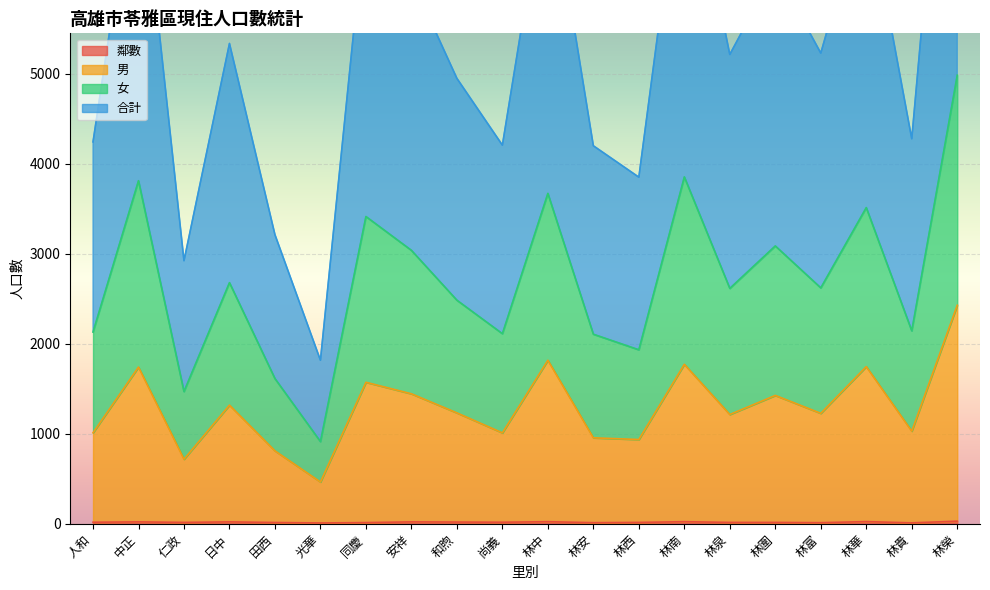

At which label does 鄰數 reach its minimum?

光華